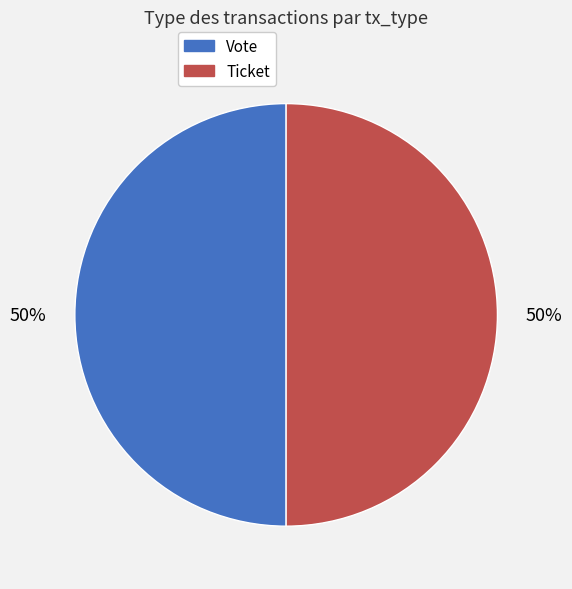

What percentage is the Ticket slice, to the nearest percent?

50%